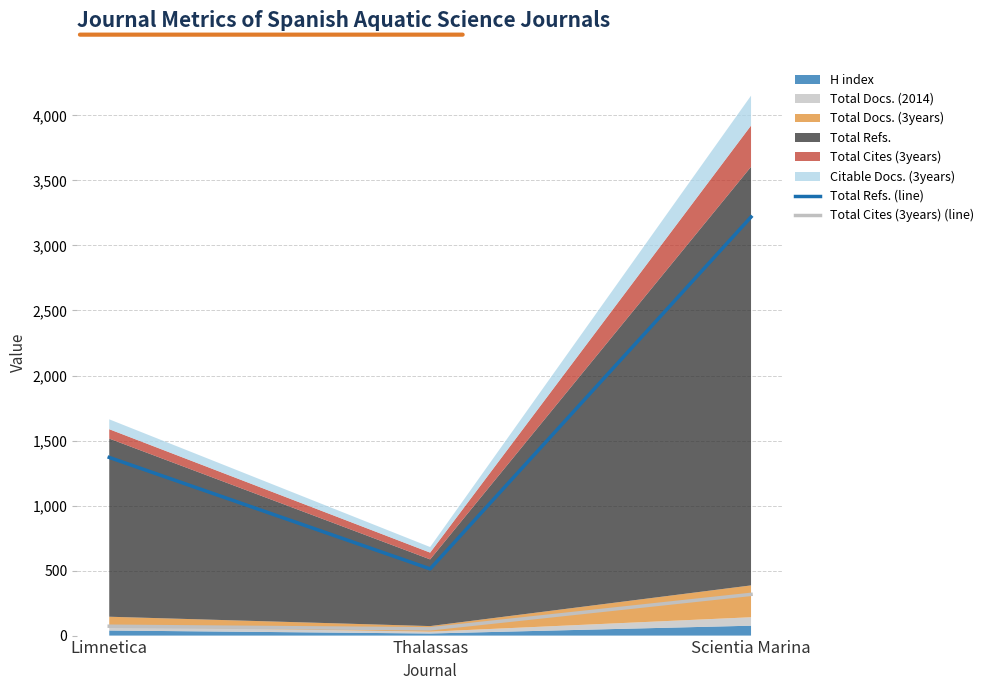

What is the sum of the Total Cites (3years) (line) values at Thalassas and Limnetica?

124